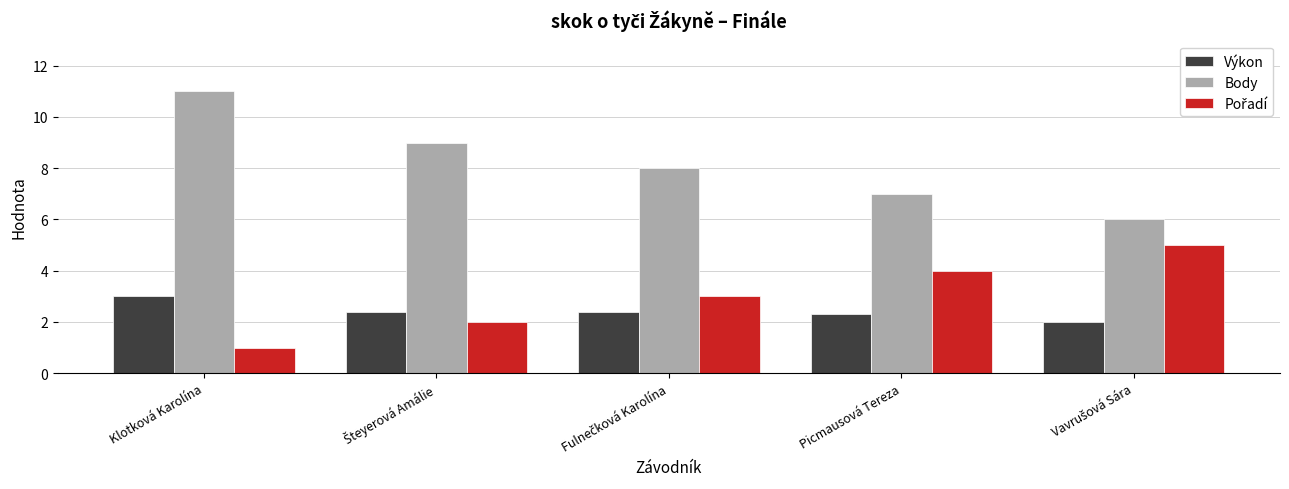

What is the total value across all series at Klotková Karolína?

15.0